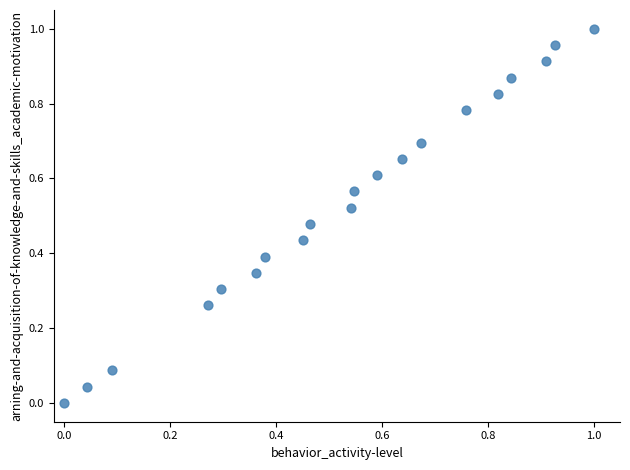

Count the number of points in this scatter plot.

20